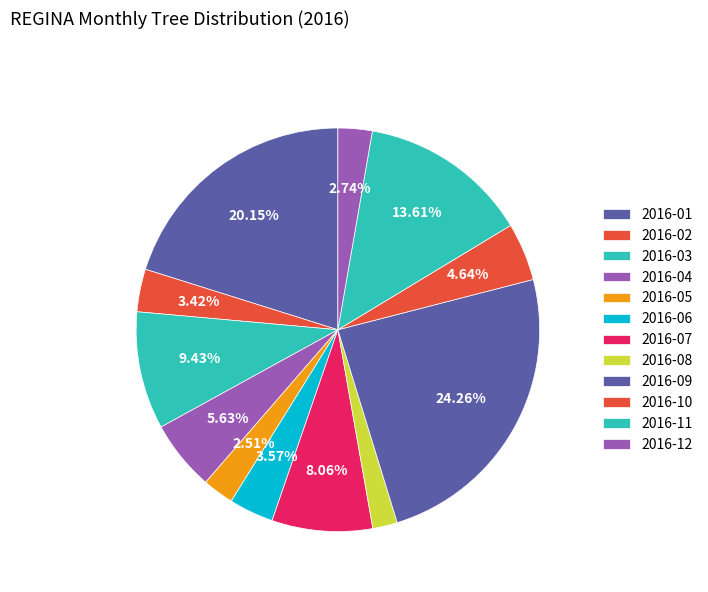

How many slices are in this pie chart?

12